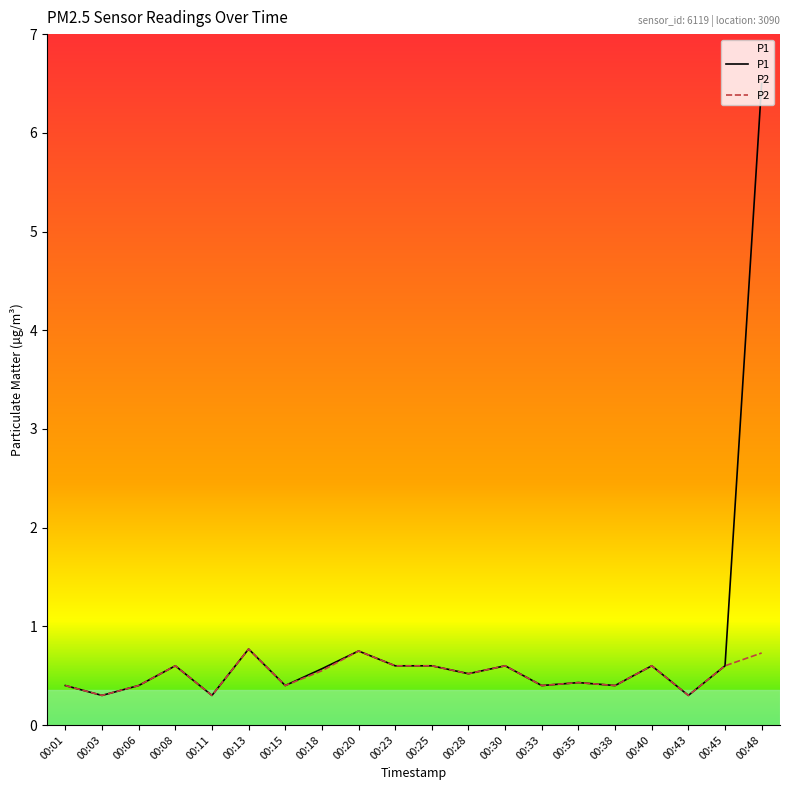

Between 00:13 and 00:25, which series saw the biggest shift?

P1